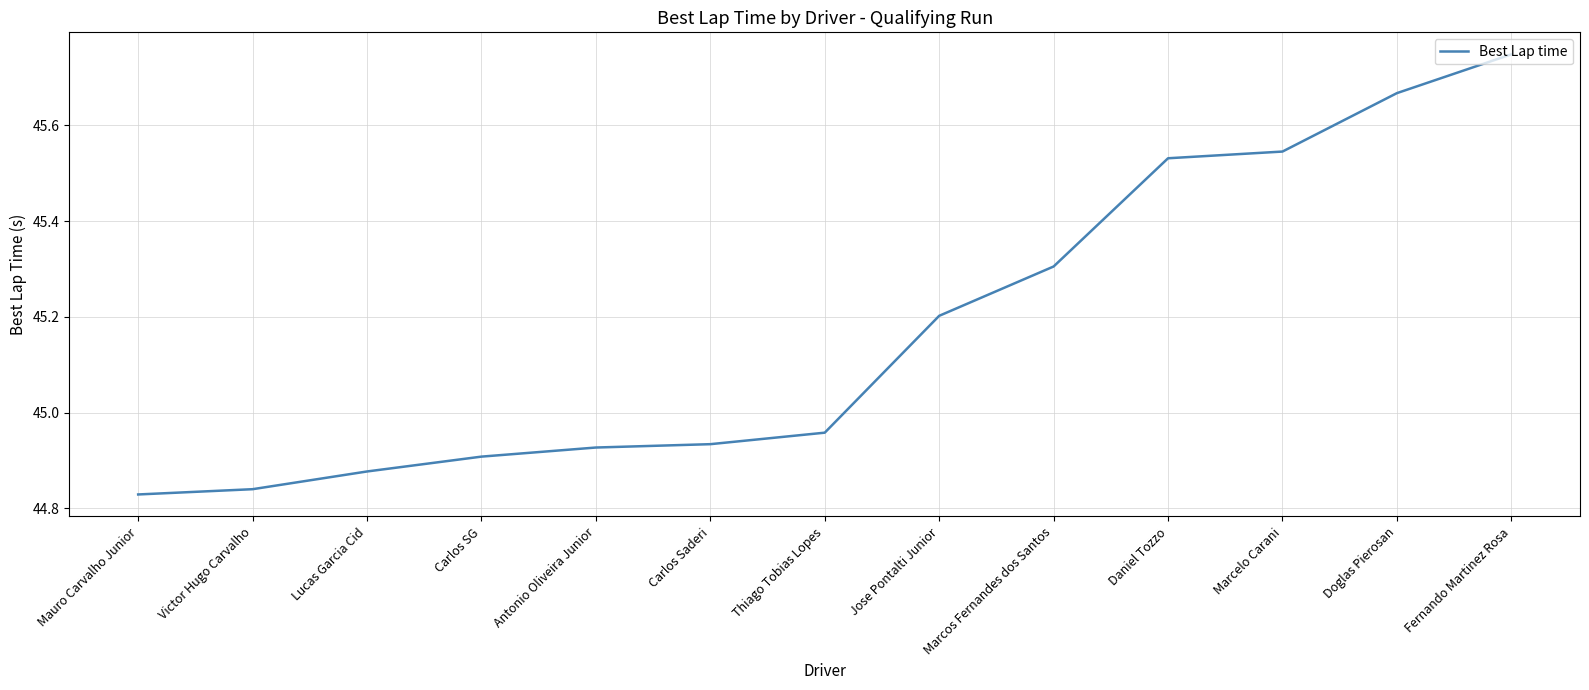

True or false: the data shows 26.3 at Carlos SG.

False